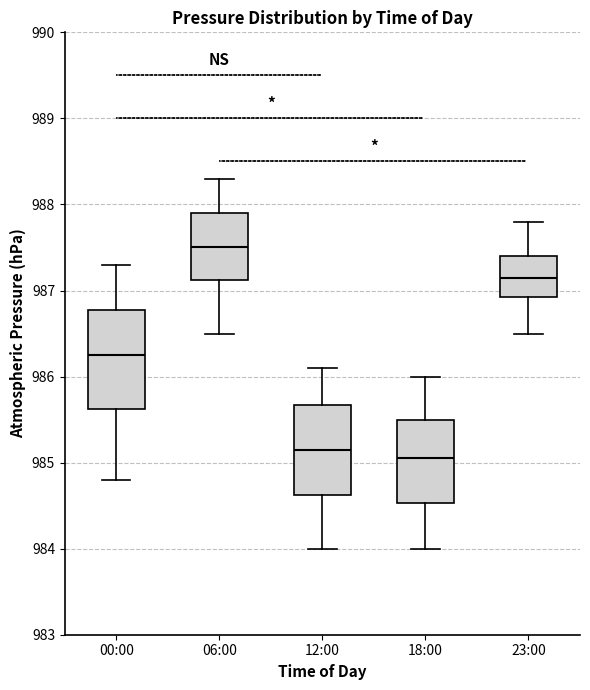

Which box's median line is the lowest?

18:00